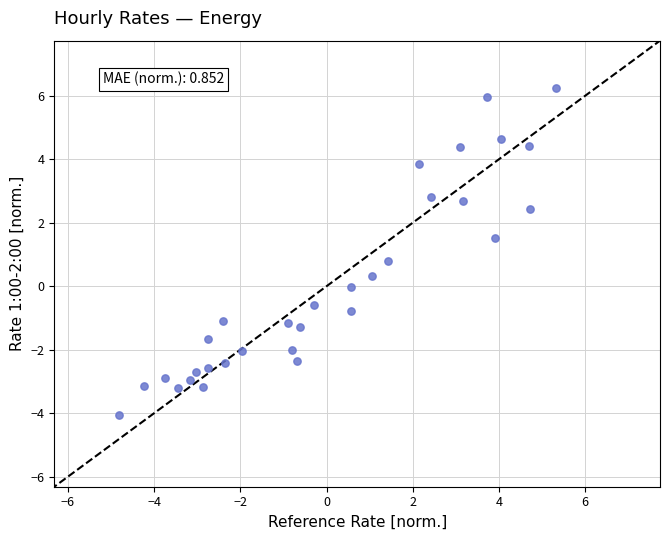

What Y value in the scatter plot is closest to 1?

0.8